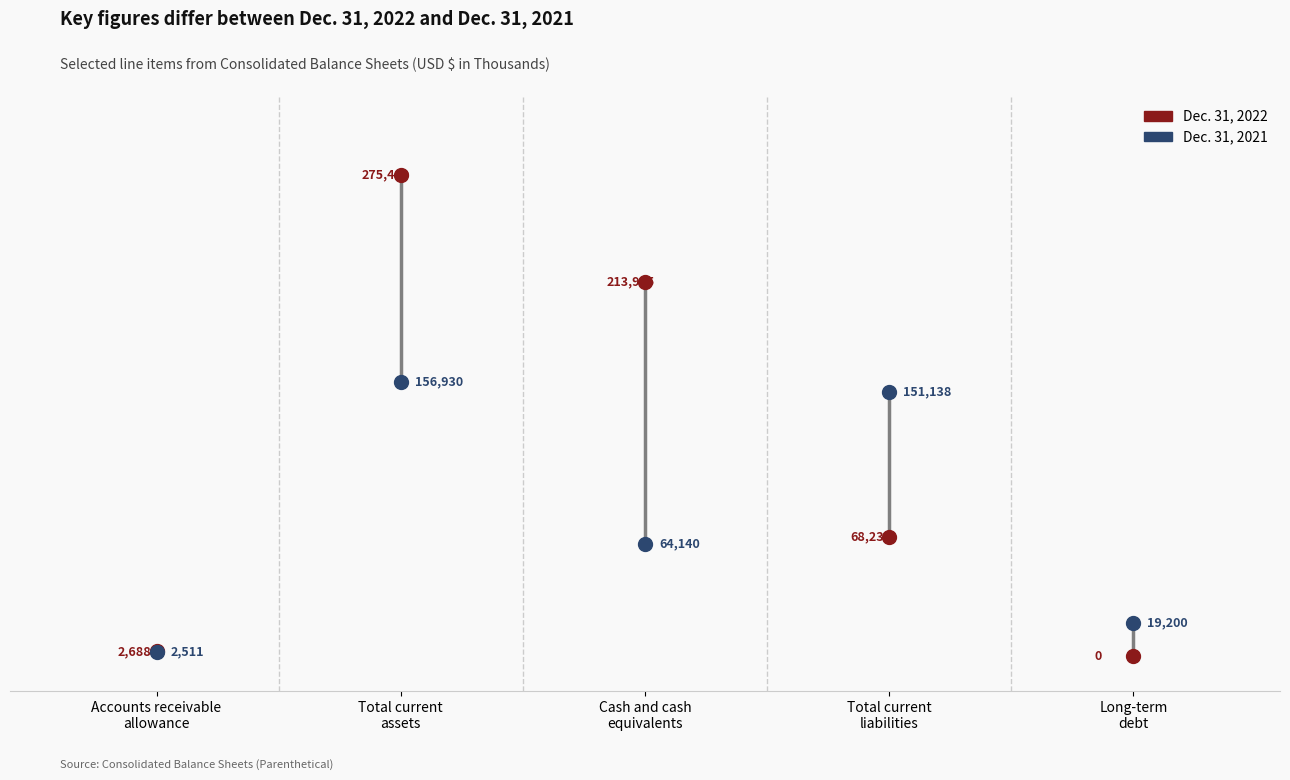

Which series reaches the minimum Y coordinate?

Dec. 31, 2022